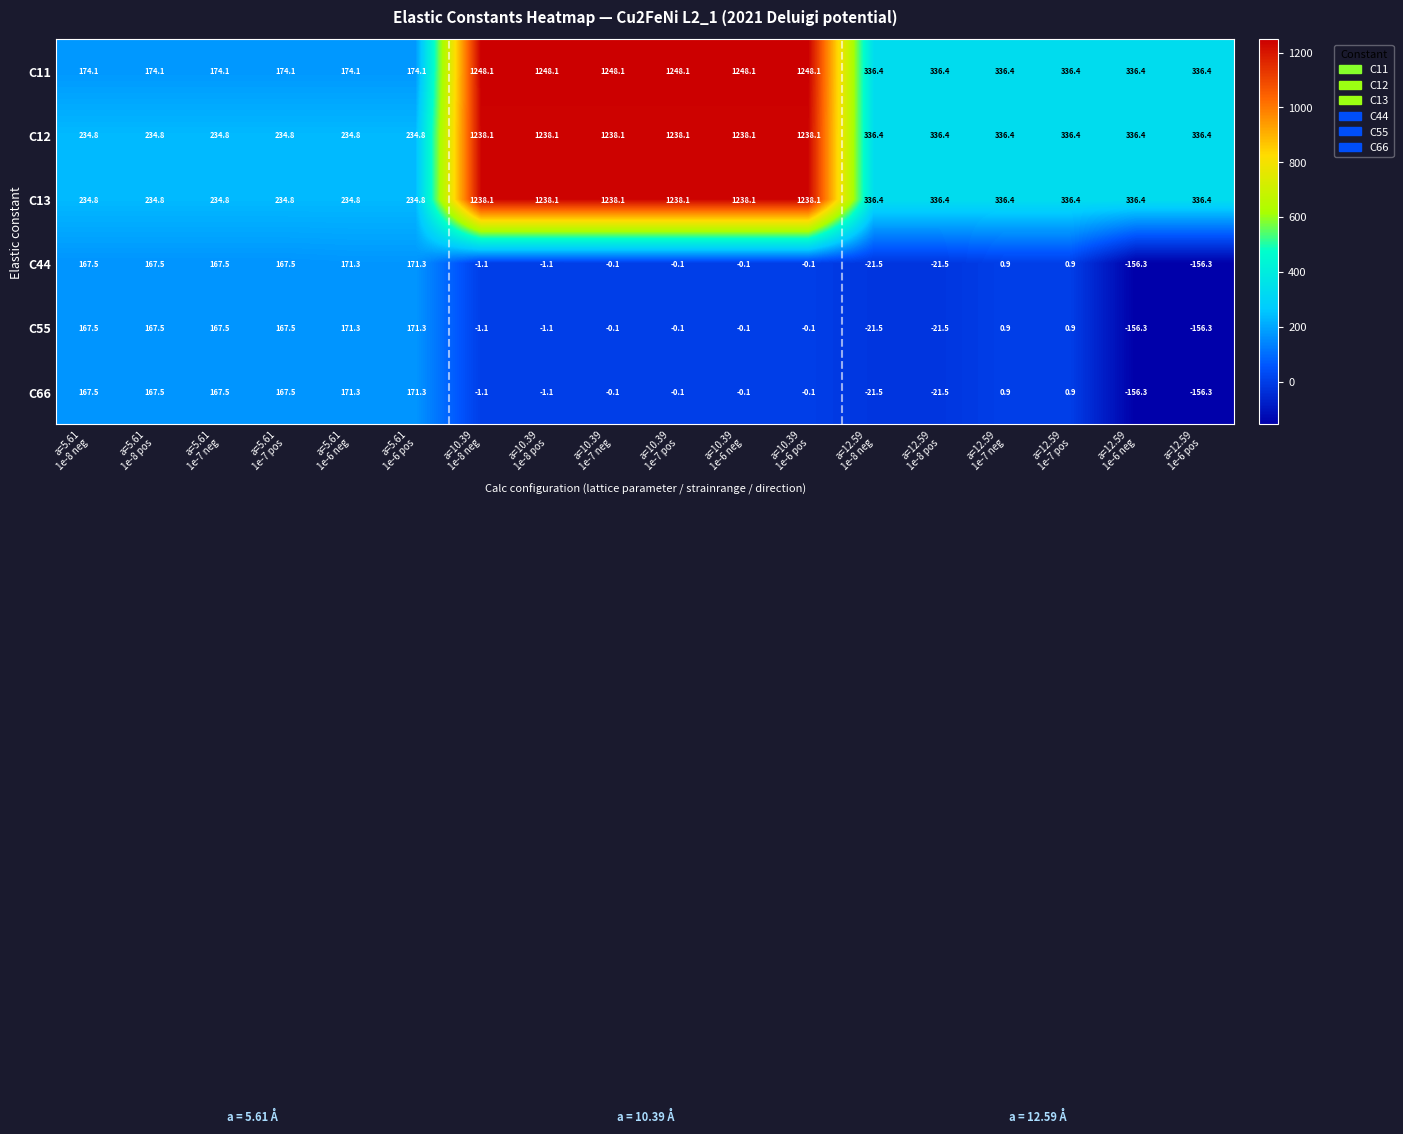

What is the minimum value for C13?

234.8